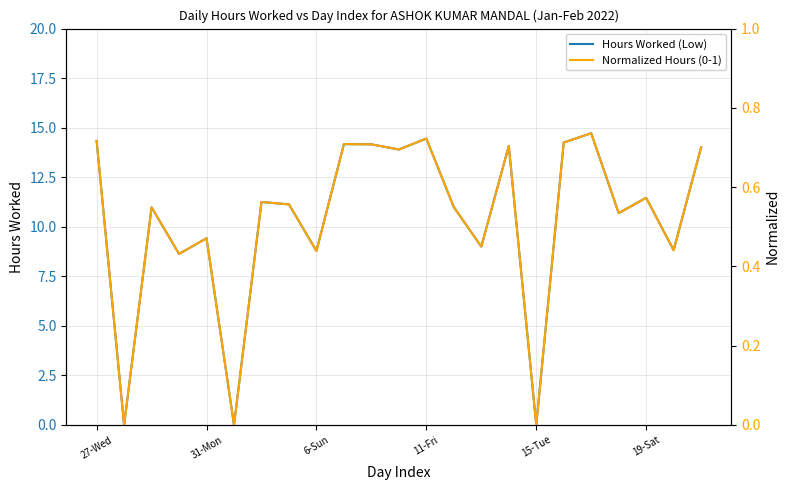

True or false: Normalized Hours (0-1) and Hours Worked (Low) intersect in this chart.

False